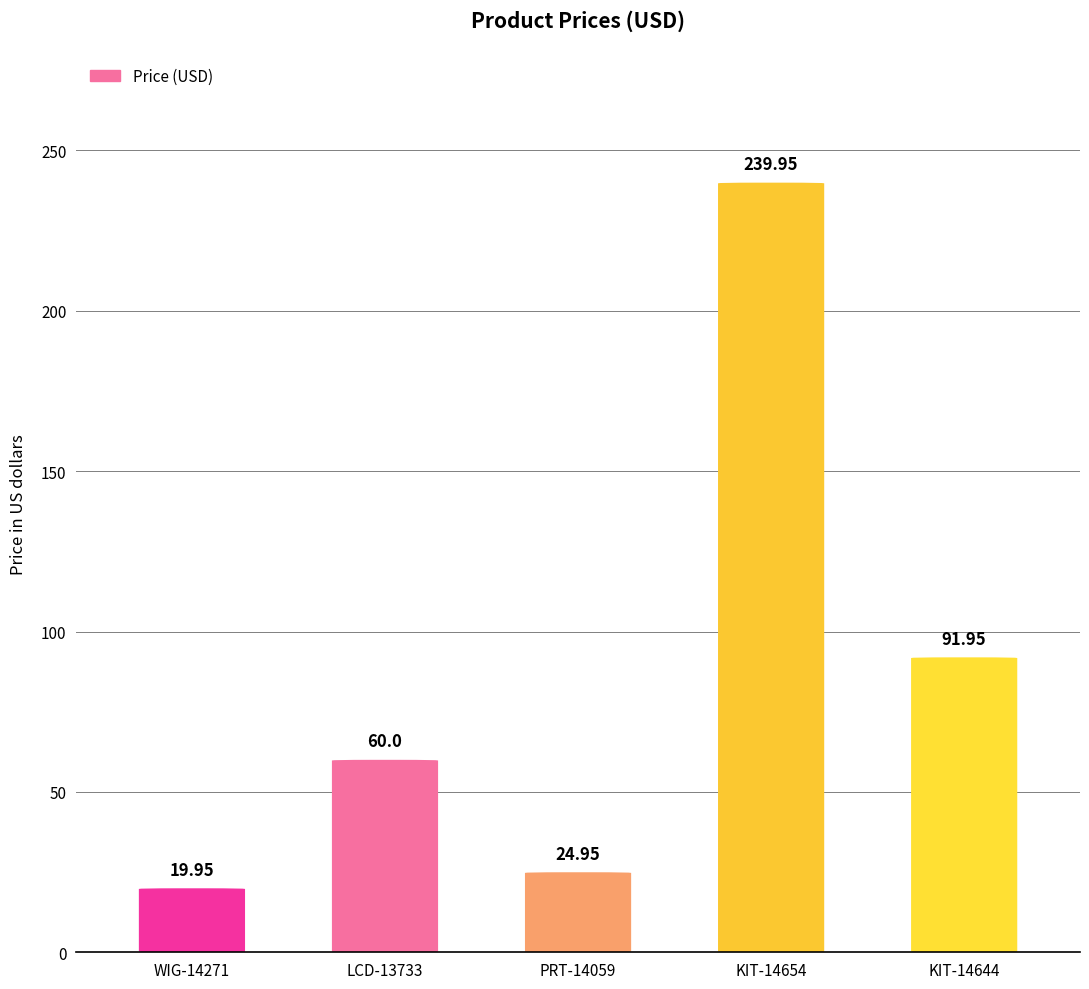

How many bars are there in total?

5